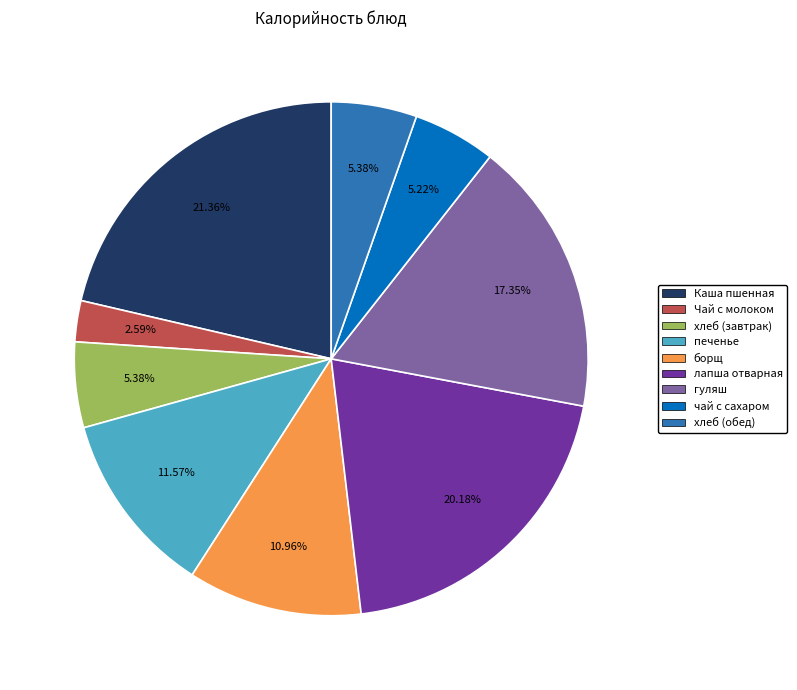

What percentage is the борщ slice, to the nearest percent?

11%